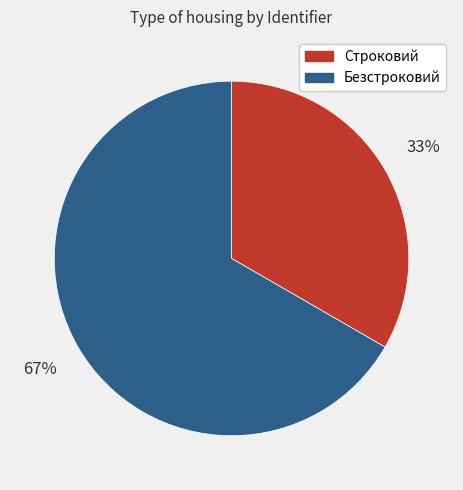

The Строковий slice represents 33% of the pie. True or false?

True